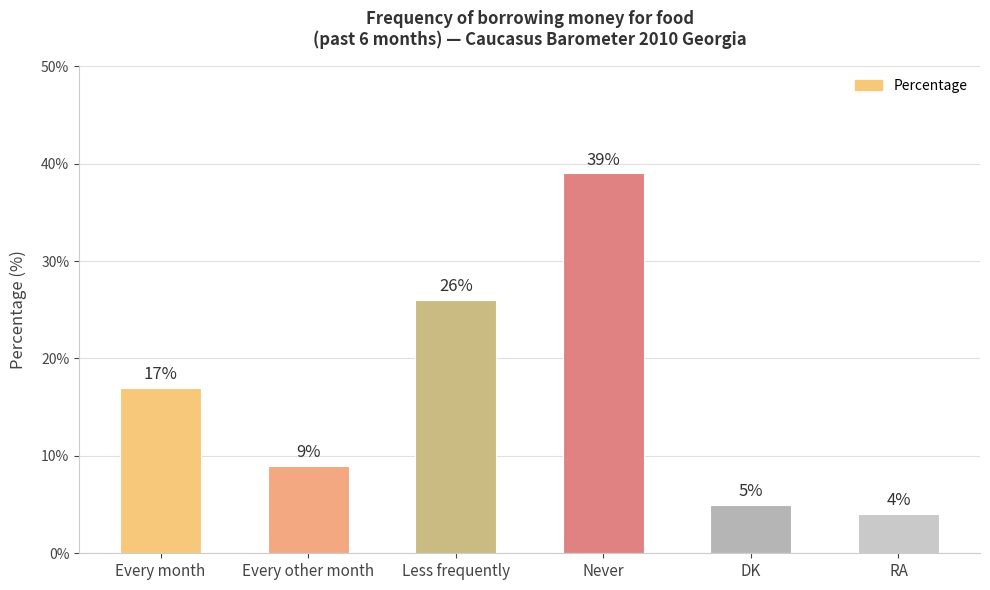

What is the average value?

17